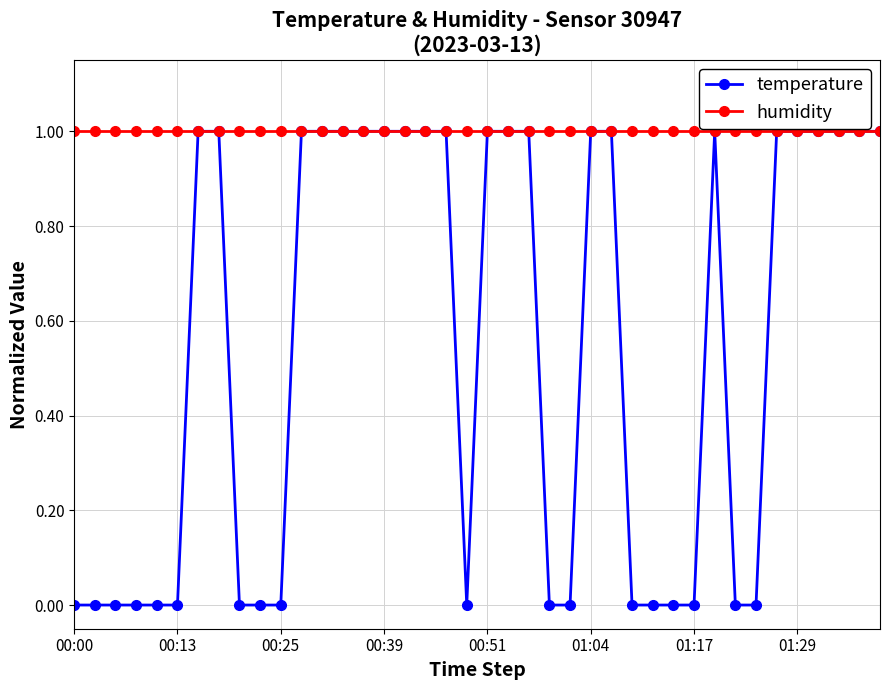

How many temperature values are between 0 and 1?

40